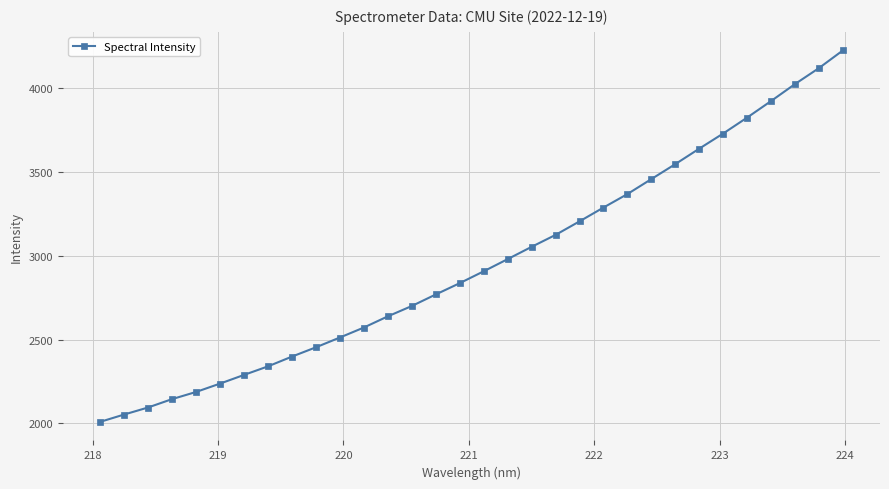

What is the greatest value displayed?

4223.1